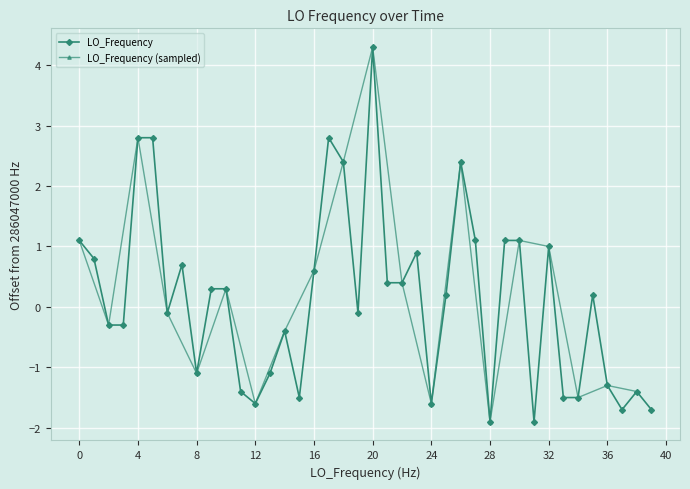

True or false: there are more than 2 points higher than both neighbors.

True